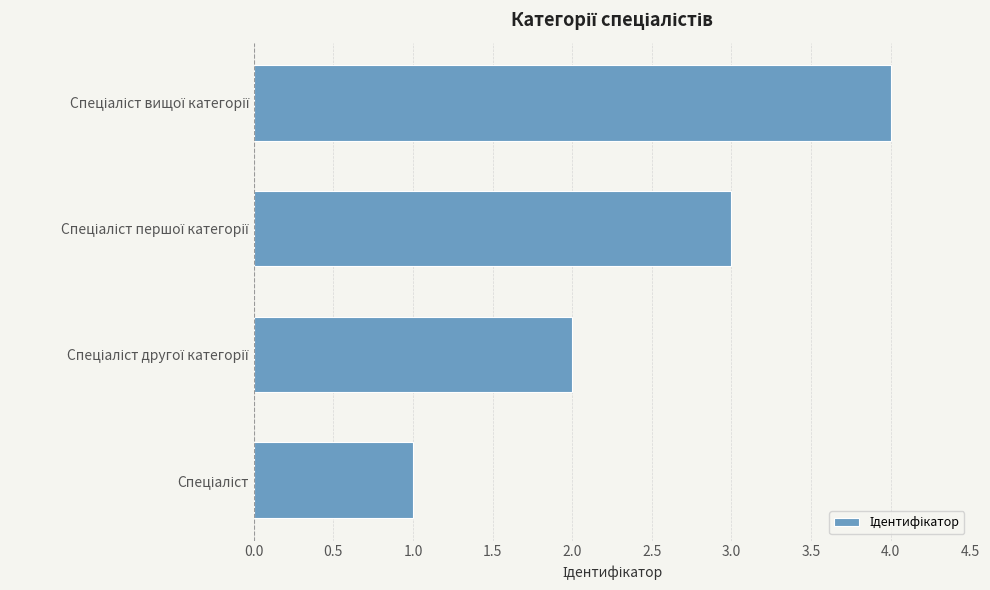

What is the greatest value displayed?

4